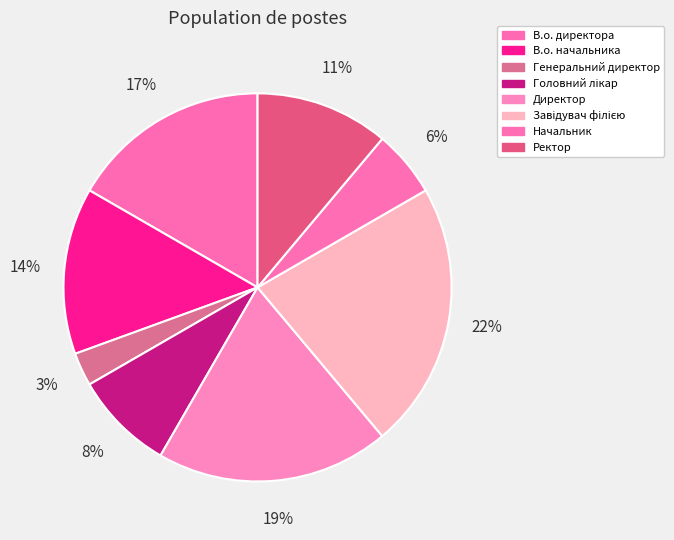

Count the number of slices in the pie.

8